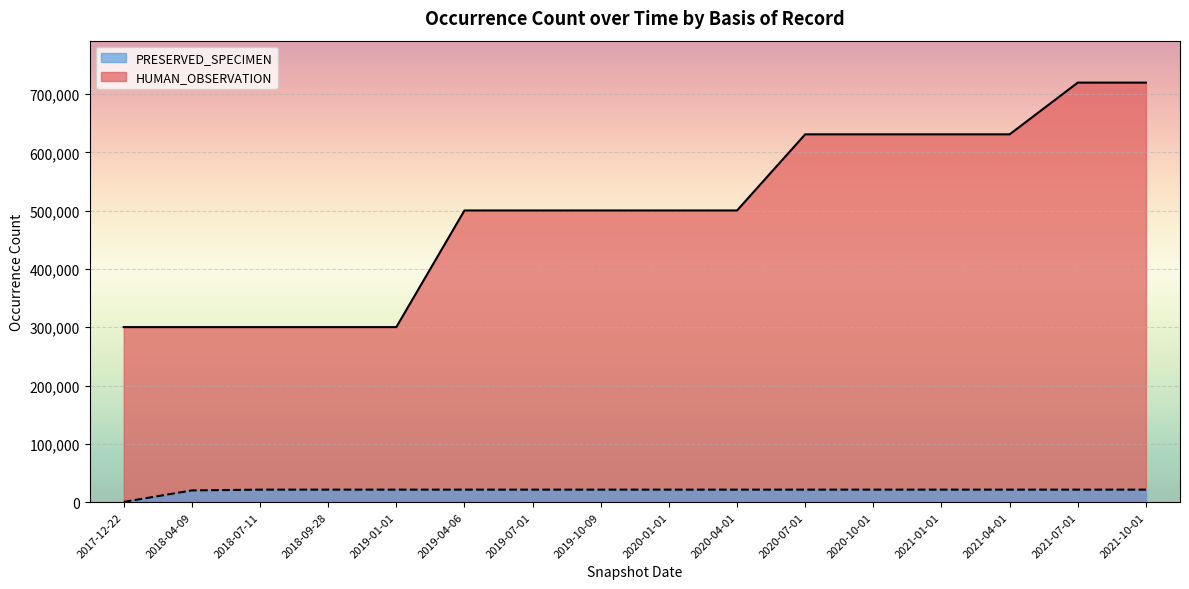

True or false: HUMAN_OBSERVATION and PRESERVED_SPECIMEN cross at least once.

False